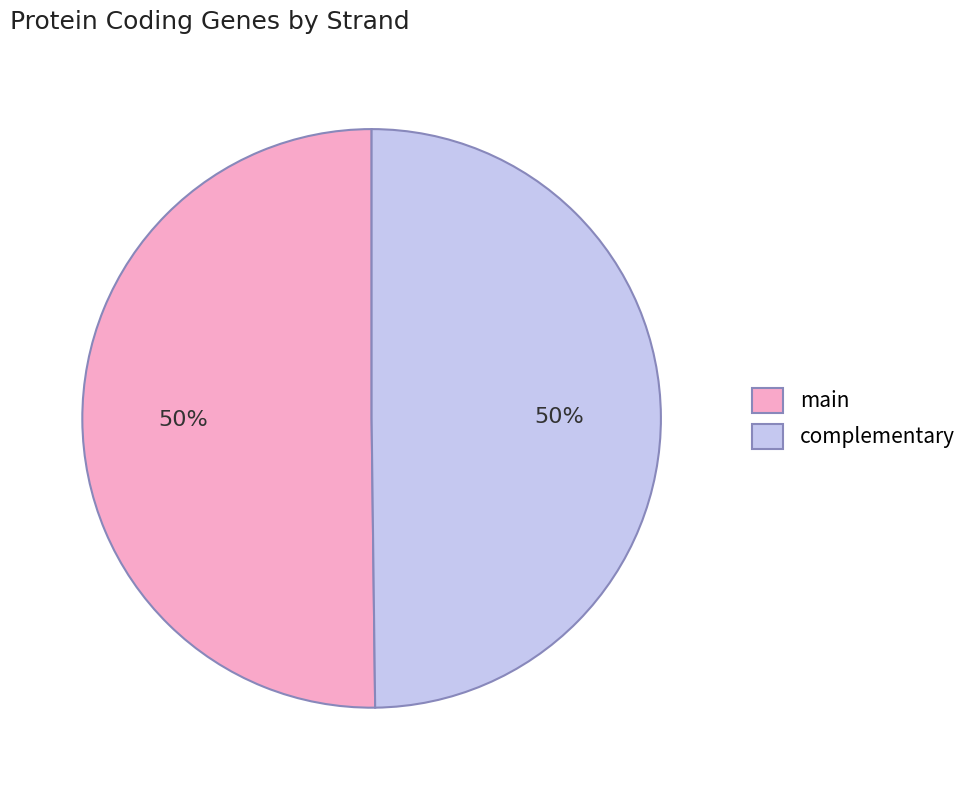

Do complementary and main together represent more than half of the pie?

Yes